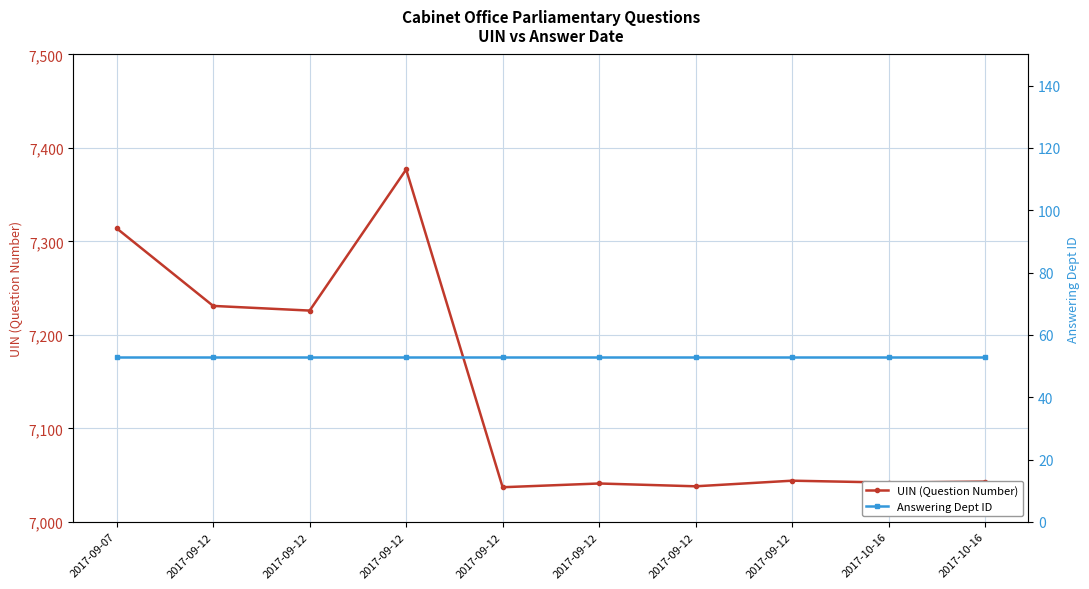

Reading left to right, transcribe all the data shown in this chart.

UIN (Question Number): 7314	7231	7226	7377	7037	7041	7038	7044	7042	7043
Answering Dept ID: 53	53	53	53	53	53	53	53	53	53